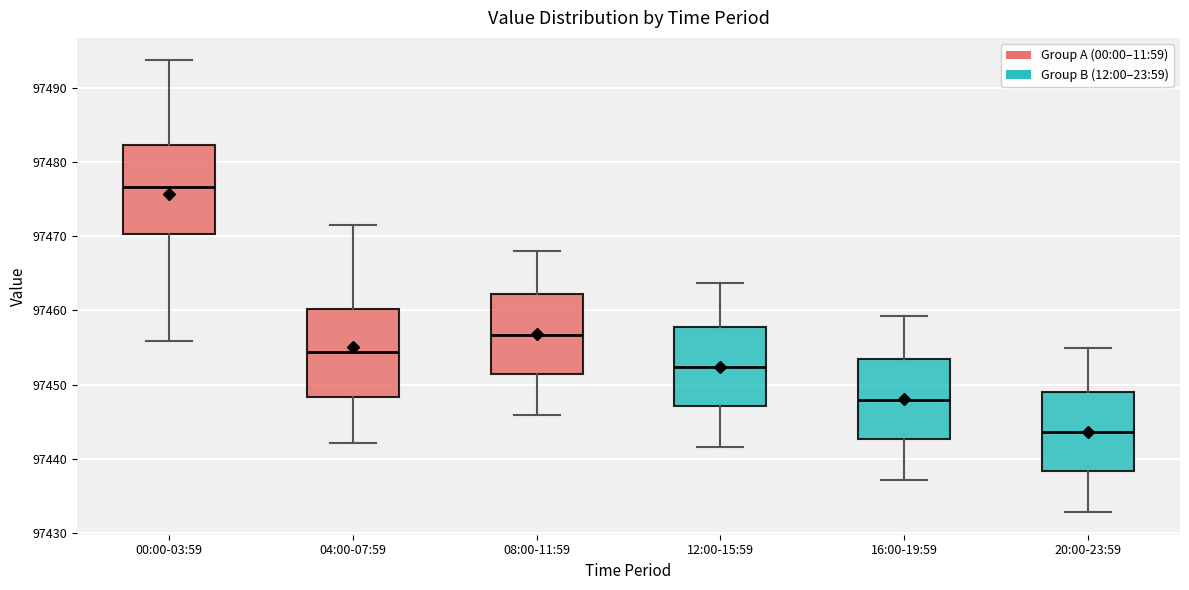

Where does the upper whisker of the box for 04:00-07:59 end on the y-axis? The values are not printed on the chart, so give them approximately, as read against the axis.

97472